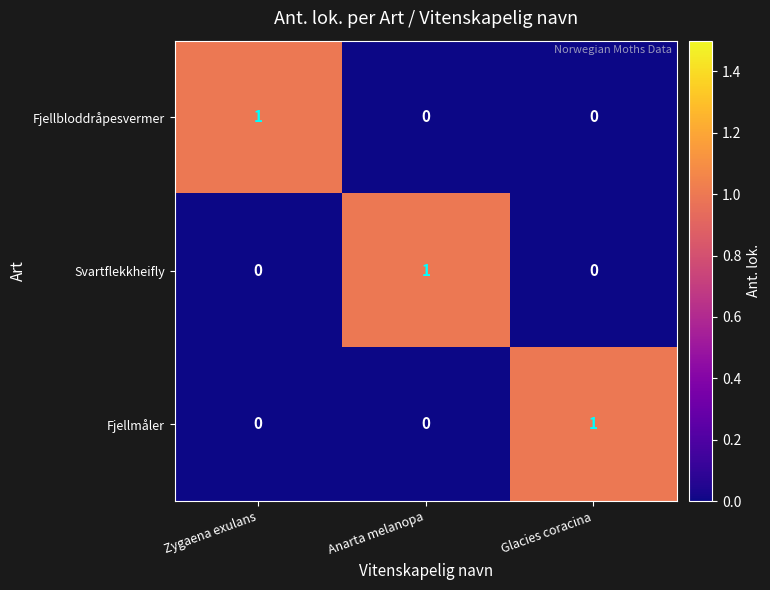

How many Fjellbloddråpesvermer values are between 0 and 1?

3